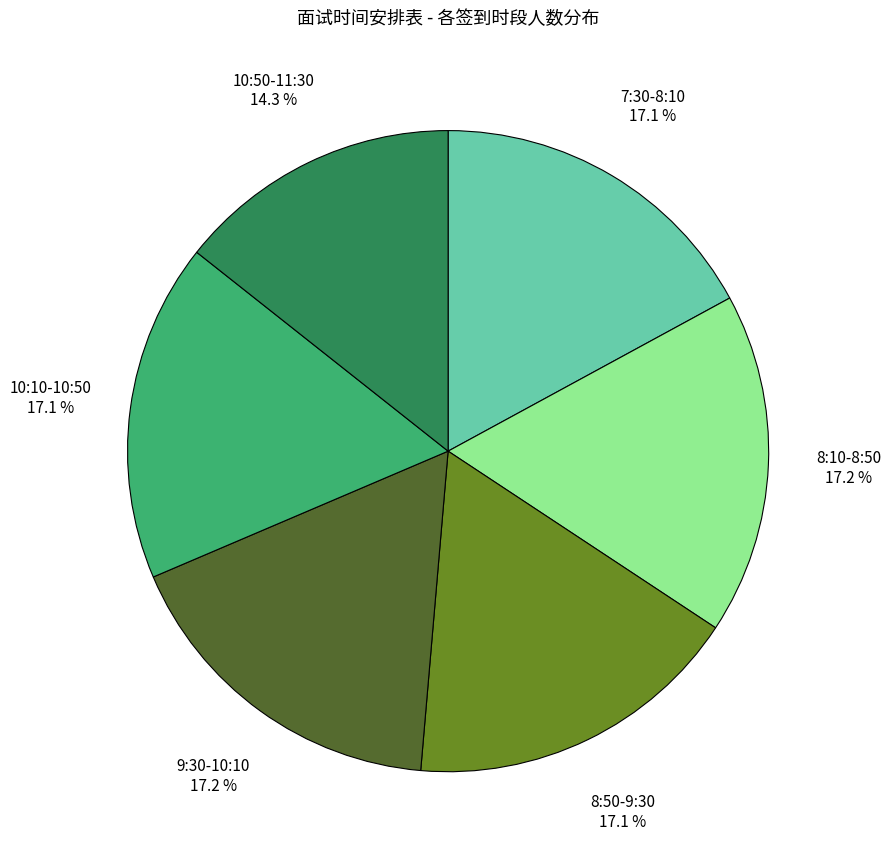

Which category has the smallest portion of the pie?

10:50-11:30